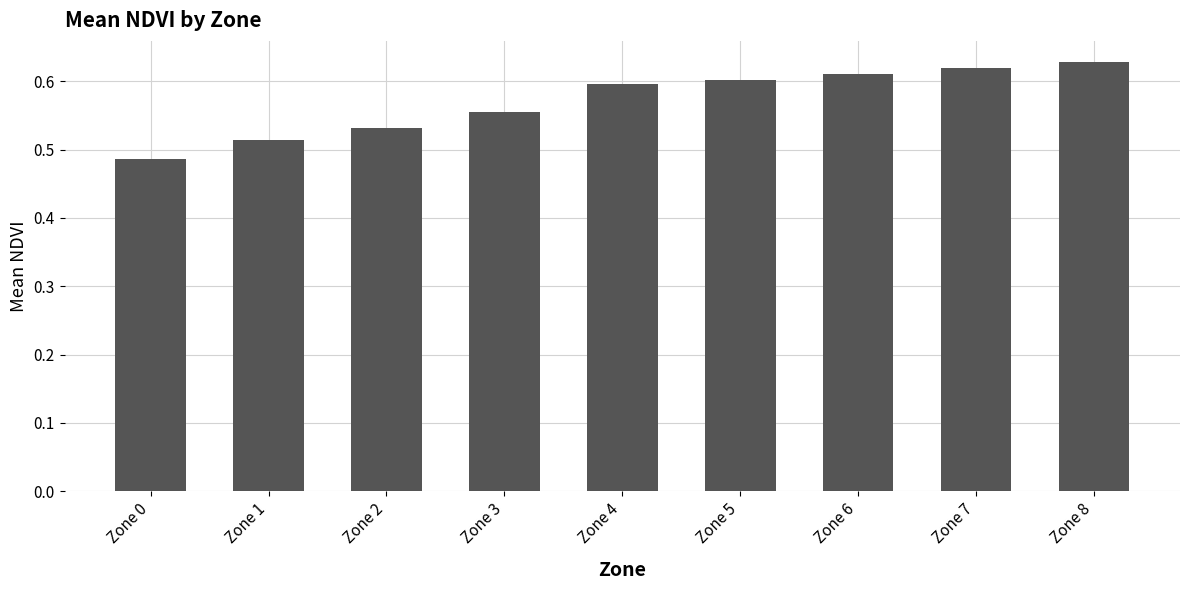

Which has a higher value, Zone 7 or Zone 3?

Zone 7